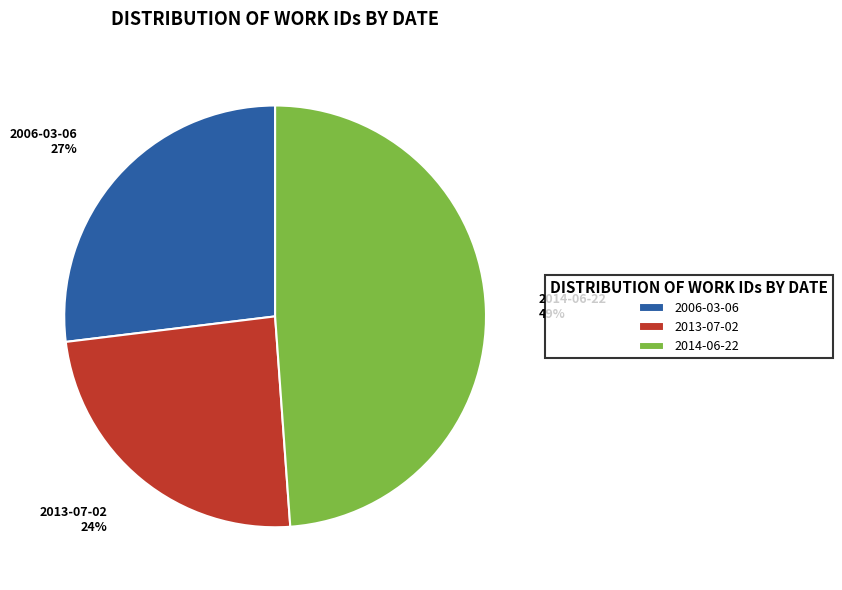

Rank the categories by value from lowest to highest.

2013-07-02, 2006-03-06, 2014-06-22